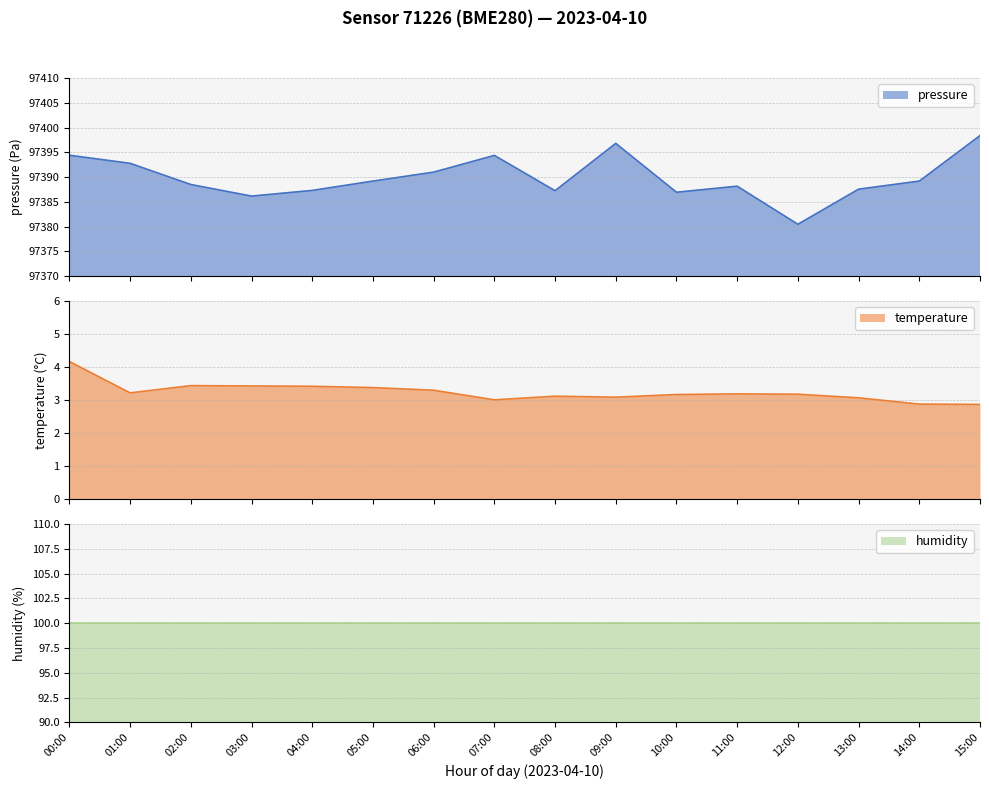

How many data points in pressure are above 97389?

8